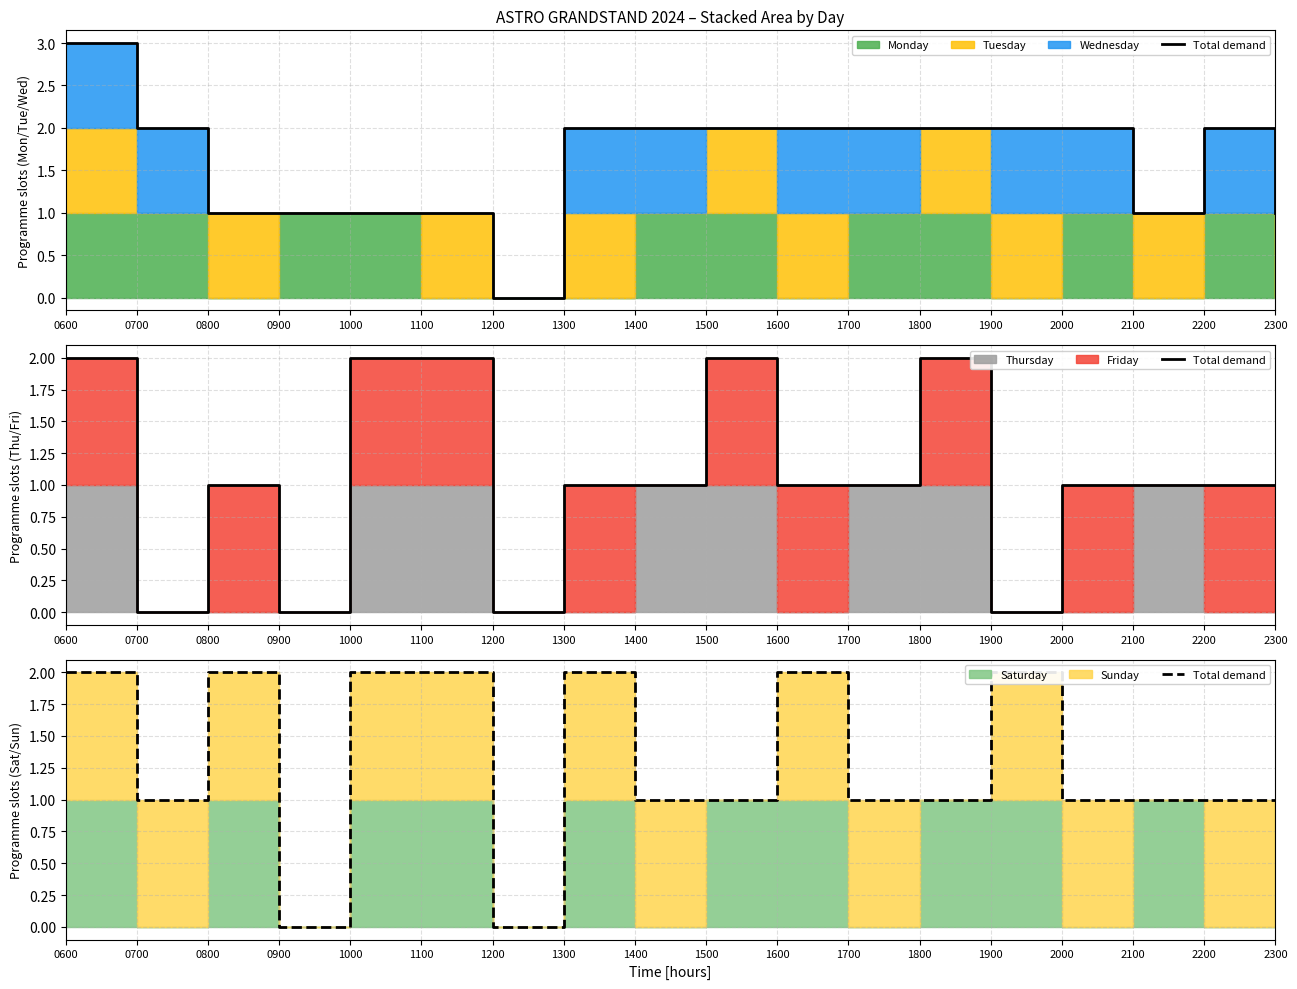

How many points are lower than both their immediate neighbors (excluding endpoints)?

3